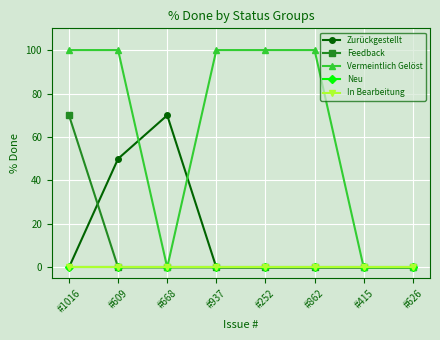

What is the total value across all series at #1016?

170